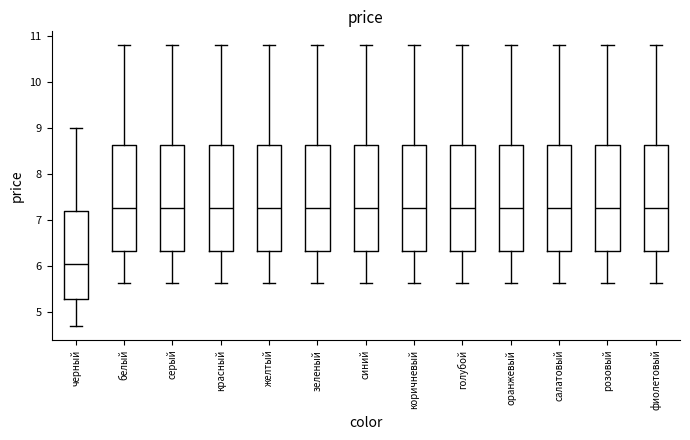

Reading left to right, read every box against the y-axis: the position of its median line, the range the box covers, and the ends of its whiskers. The values are not printed on the chart, so give them approximately, as read against the axis.

черный: median 6.1, box 5.3 to 7.2, whiskers 4.7 to 9.0
белый: median 7.3, box 6.3 to 8.6, whiskers 5.6 to 10.8
серый: median 7.3, box 6.3 to 8.6, whiskers 5.6 to 10.8
красный: median 7.3, box 6.3 to 8.6, whiskers 5.6 to 10.8
желтый: median 7.3, box 6.3 to 8.6, whiskers 5.6 to 10.8
зеленый: median 7.3, box 6.3 to 8.6, whiskers 5.6 to 10.8
синий: median 7.3, box 6.3 to 8.6, whiskers 5.6 to 10.8
коричневый: median 7.3, box 6.3 to 8.6, whiskers 5.6 to 10.8
голубой: median 7.3, box 6.3 to 8.6, whiskers 5.6 to 10.8
оранжевый: median 7.3, box 6.3 to 8.6, whiskers 5.6 to 10.8
салатовый: median 7.3, box 6.3 to 8.6, whiskers 5.6 to 10.8
розовый: median 7.3, box 6.3 to 8.6, whiskers 5.6 to 10.8
фиолетовый: median 7.3, box 6.3 to 8.6, whiskers 5.6 to 10.8